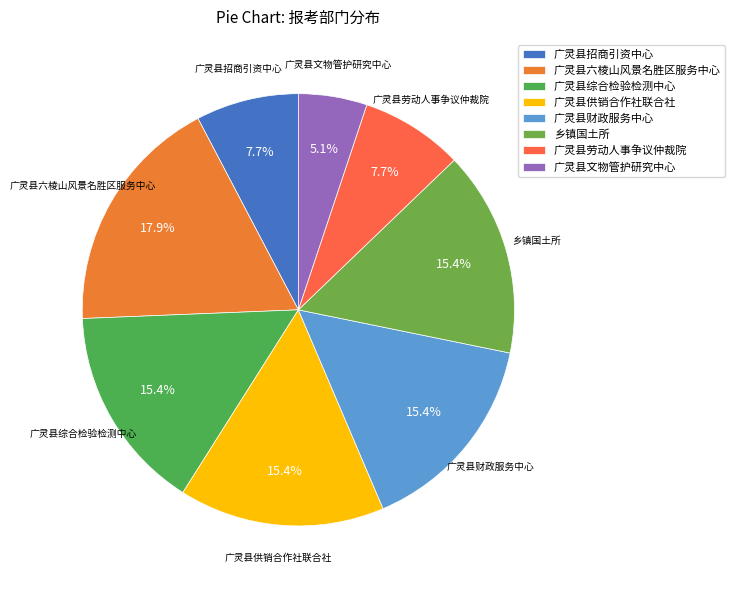

Between 广灵县供销合作社联合社 and 广灵县文物管护研究中心, which is larger?

广灵县供销合作社联合社